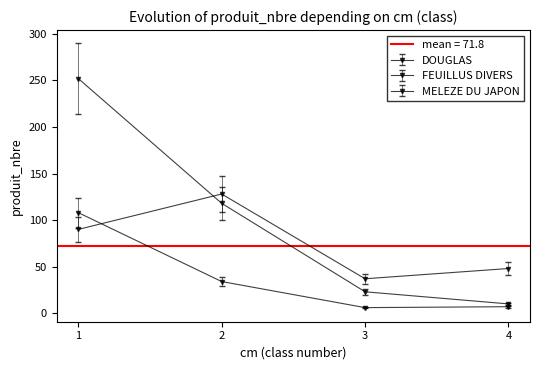

True or false: MELEZE DU JAPON has a value of 28 at 2.

False